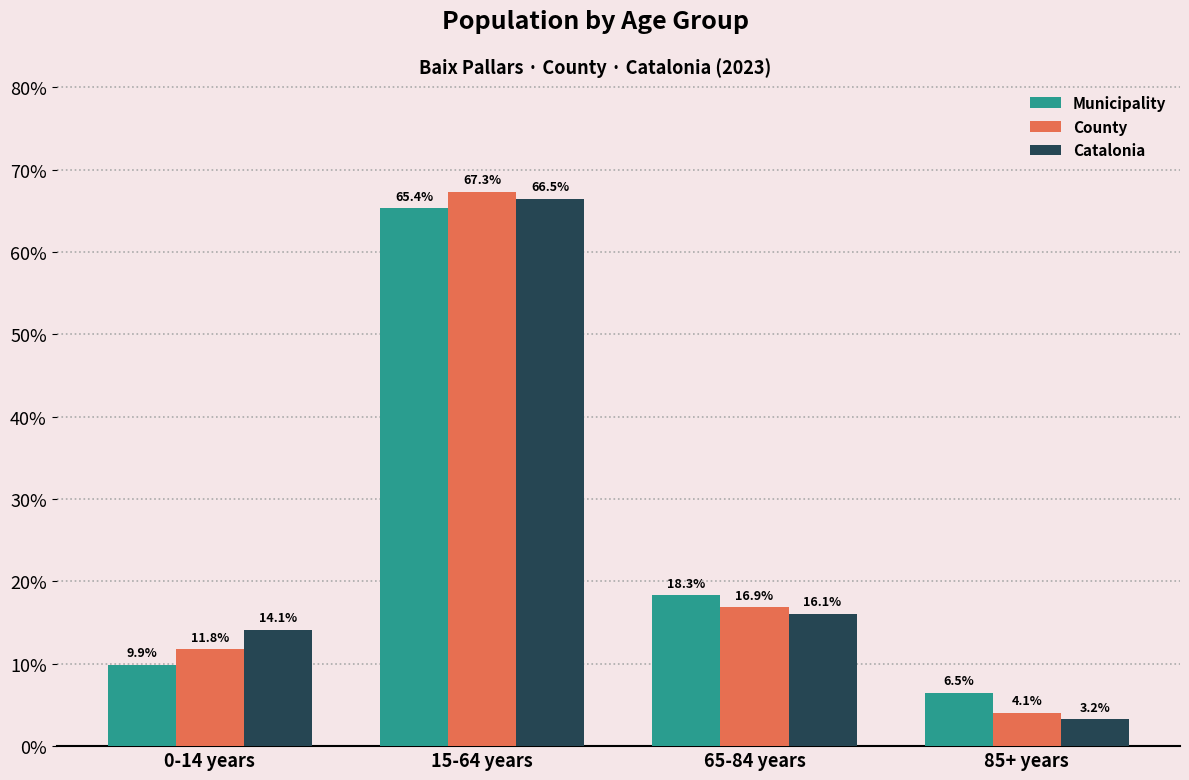

The value of Catalonia at 65-84 years is 26.3. True or false?

False